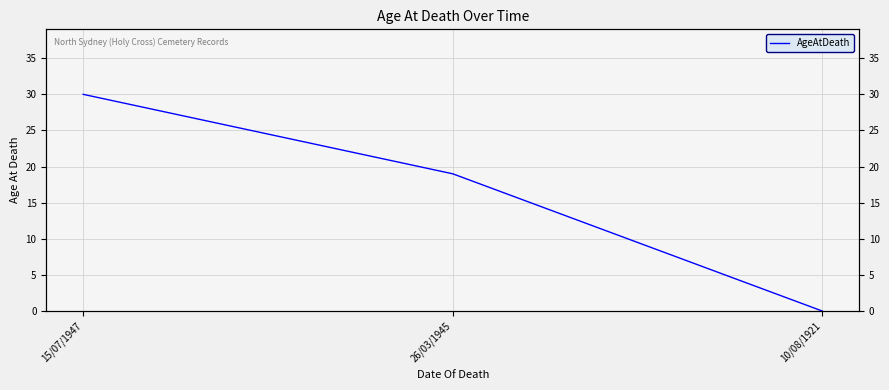

Between 26/03/1945 and 15/07/1947, which is larger?

15/07/1947